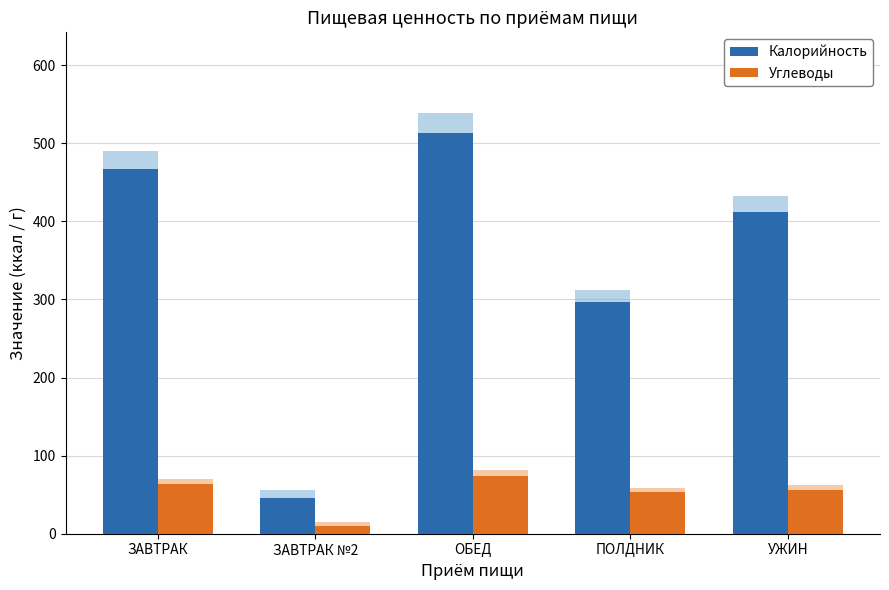

How many bars are there in each group?

2